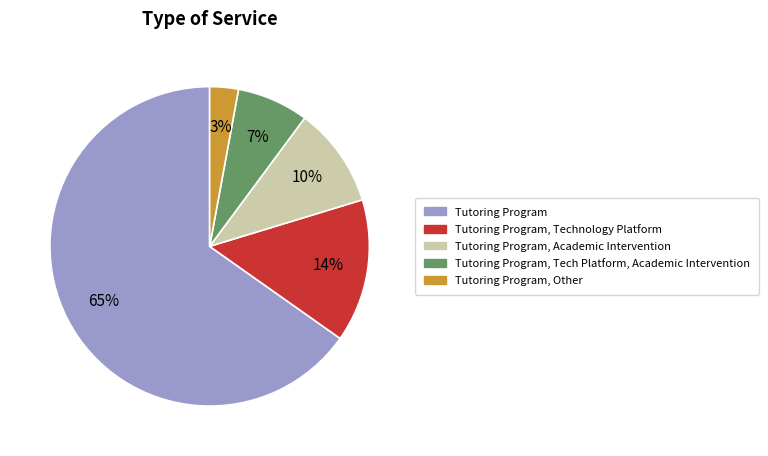

Does any single category account for the majority?

Yes